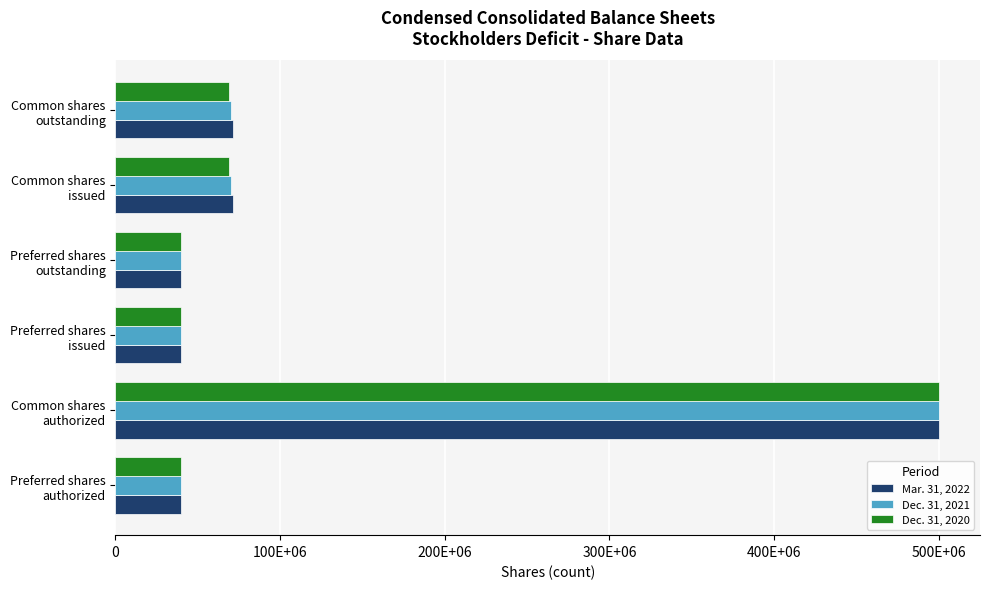

Which category has the highest value in the Mar. 31, 2022 series?

Common shares
authorized